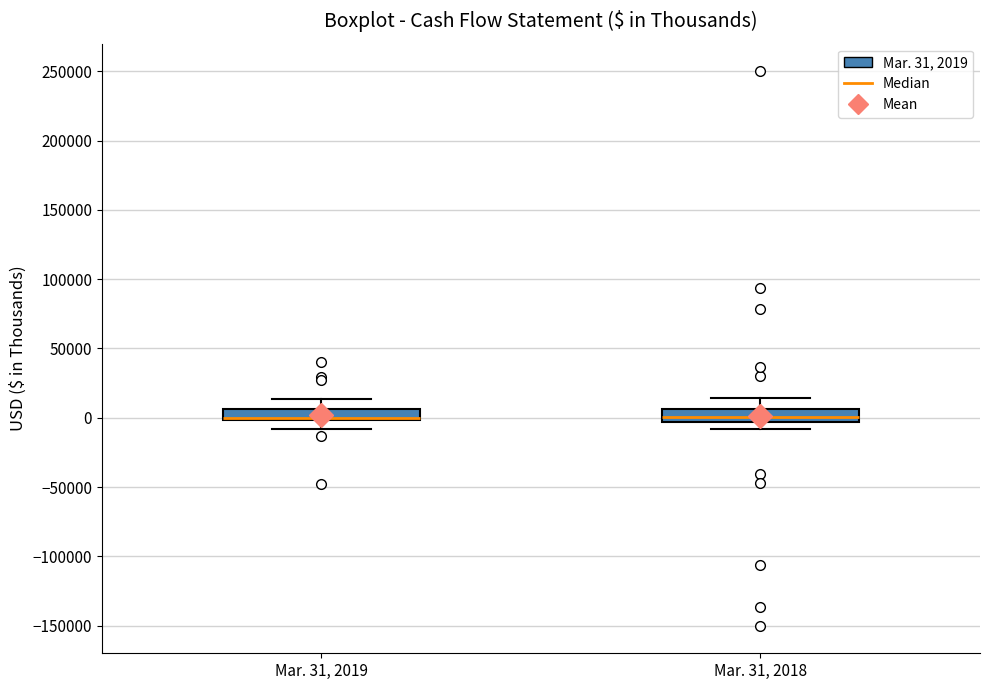

Reading left to right, read every box against the y-axis: the position of its median line, the range the box covers, and the ends of its whiskers. The values are not printed on the chart, so give them approximately, as read against the axis.

Mar. 31, 2019: median 0 (drawn on the box's lower edge), box 0 to 5000, whiskers -10000 to 15000
Mar. 31, 2018: median 0, box -5000 to 5000, whiskers -10000 to 15000